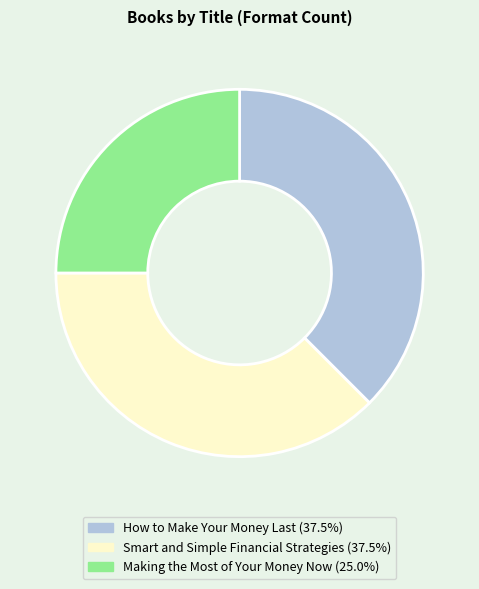

Which slice is the smallest?

Making the Most of Your Money Now